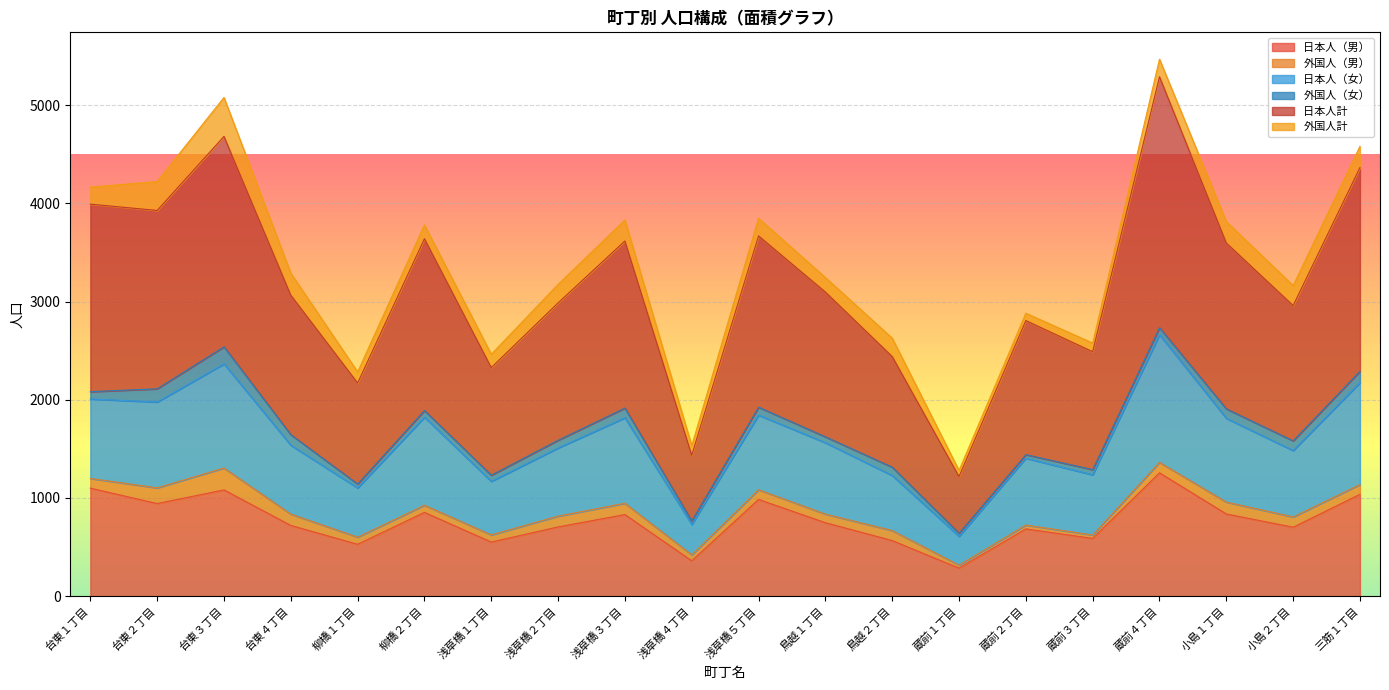

True or false: 日本人（男） has a value of 533 at 浅草橋５丁目.

False